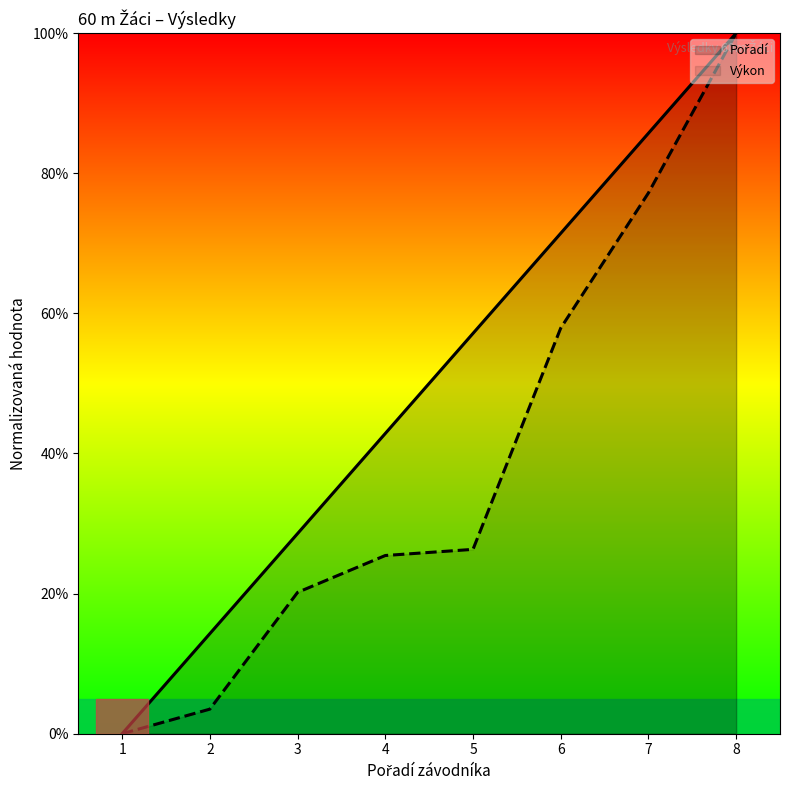

Reading left to right, what are all the values shown in this chart?

Pořadí: 1=0.0	2=14.3	3=28.6	4=42.9	5=57.1	6=71.4	7=85.7	8=100.0
Výkon: 1=0.0	2=3.5	3=20.2	4=25.4	5=26.3	6=57.9	7=77.2	8=100.0